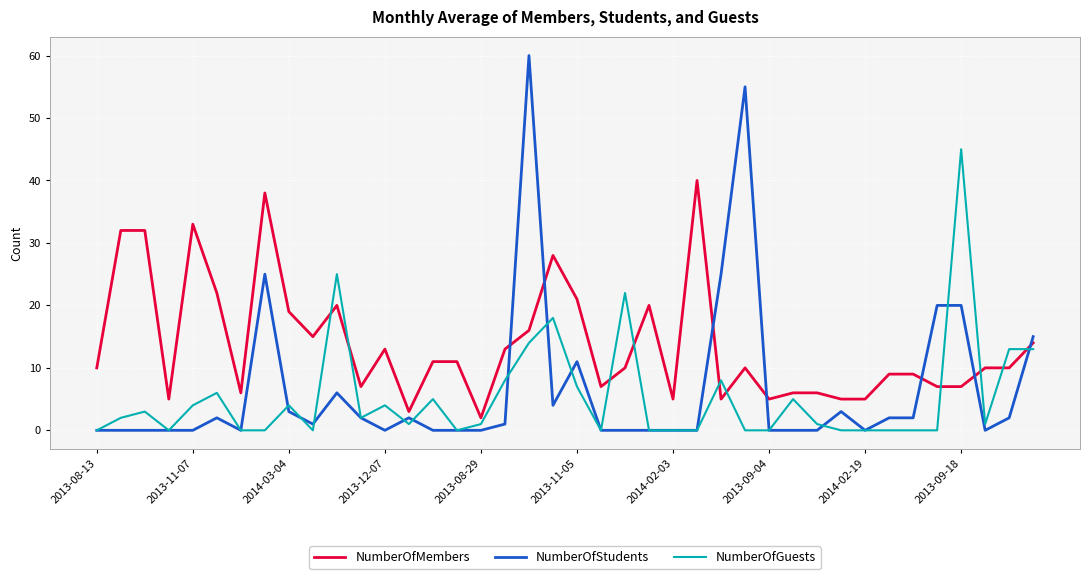

Which series has the largest range (max minus min)?

NumberOfStudents